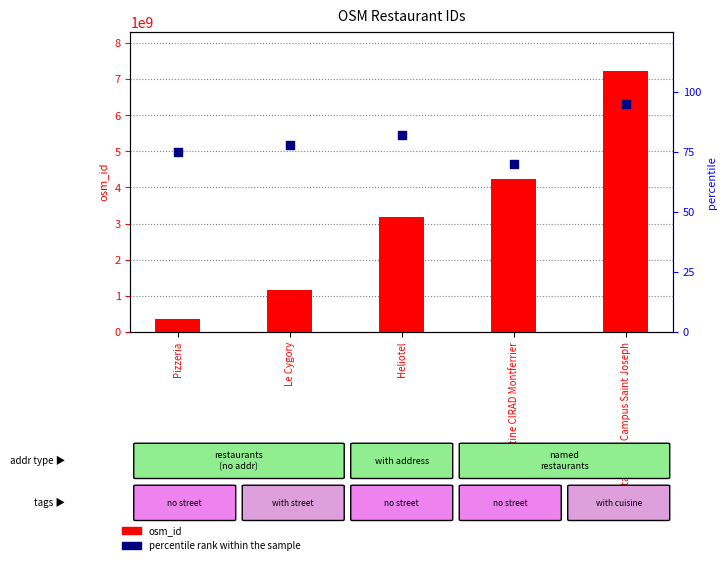

Is the value of percentile rank within the sample at Le Cygory greater than the value of osm_id at Cantine CIRAD Montferrier?

No